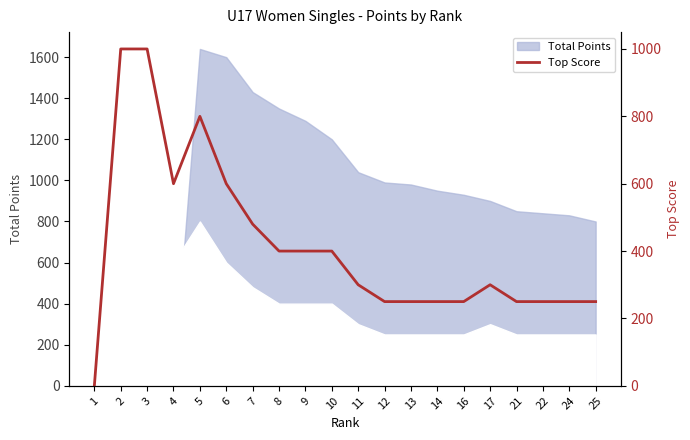

What is the change in value from 2 to 21?

-750